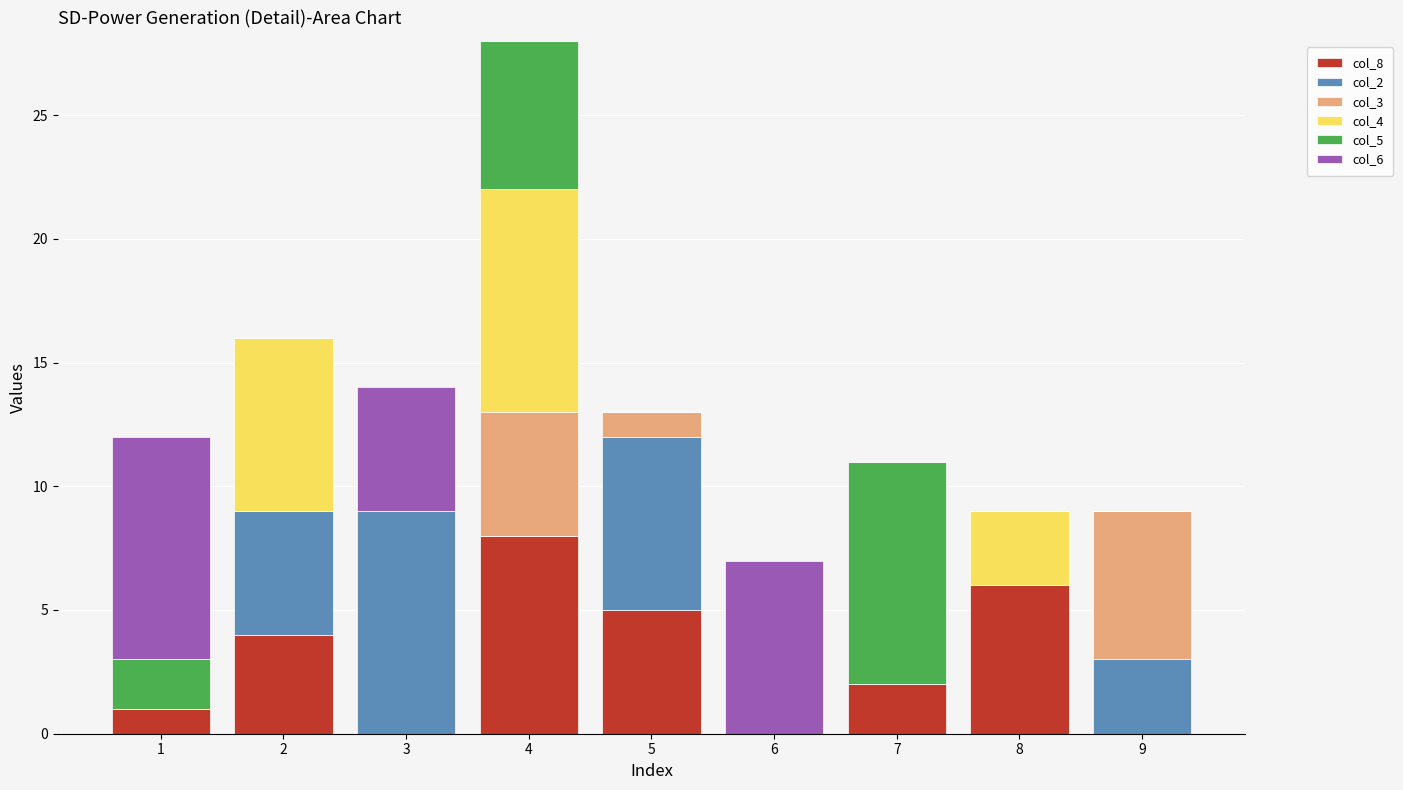

The col_8 series shows 4 at 2. True or false?

True